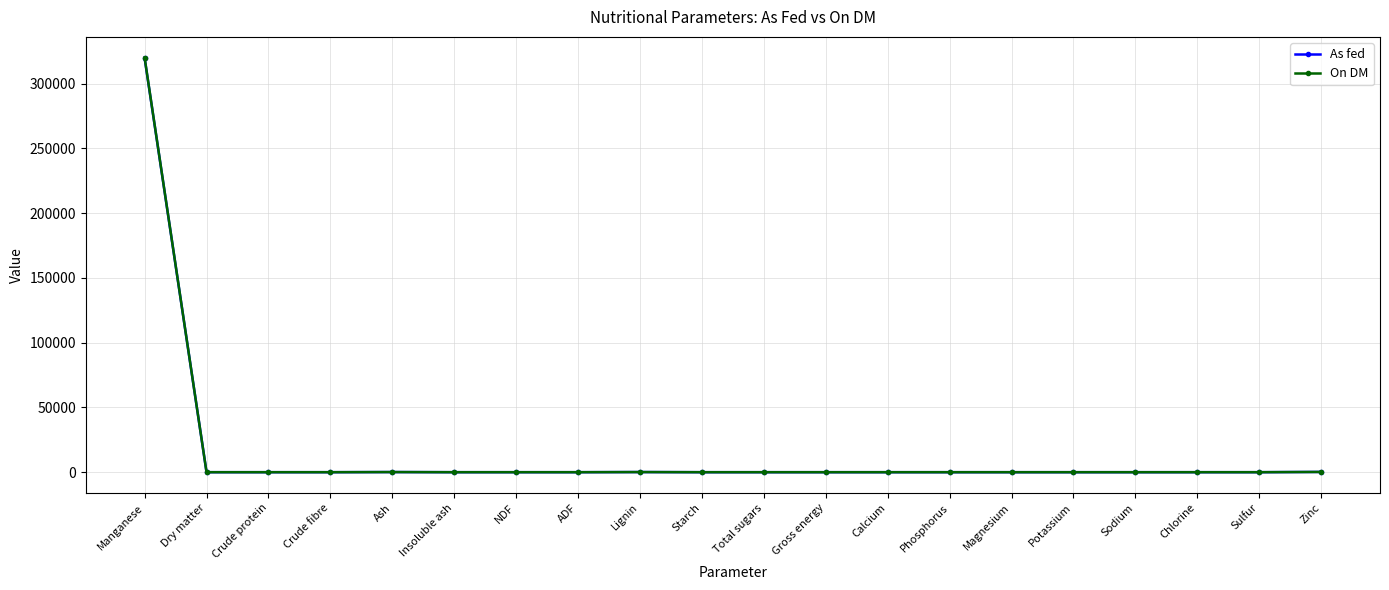

The value of On DM at ADF is -178947.3. True or false?

False